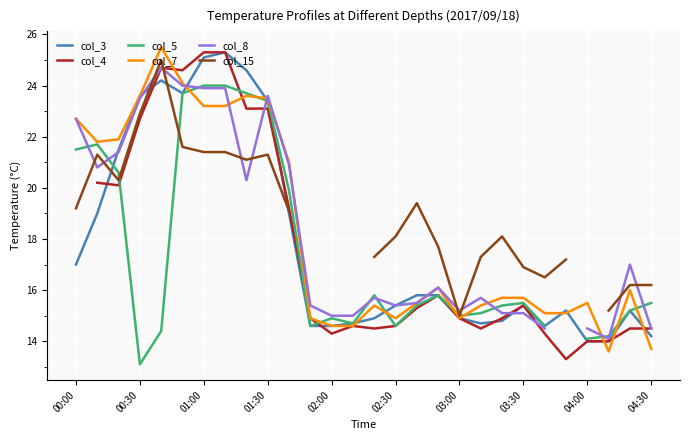

What are all the series names shown in the legend?

col_3, col_4, col_5, col_7, col_8, col_15